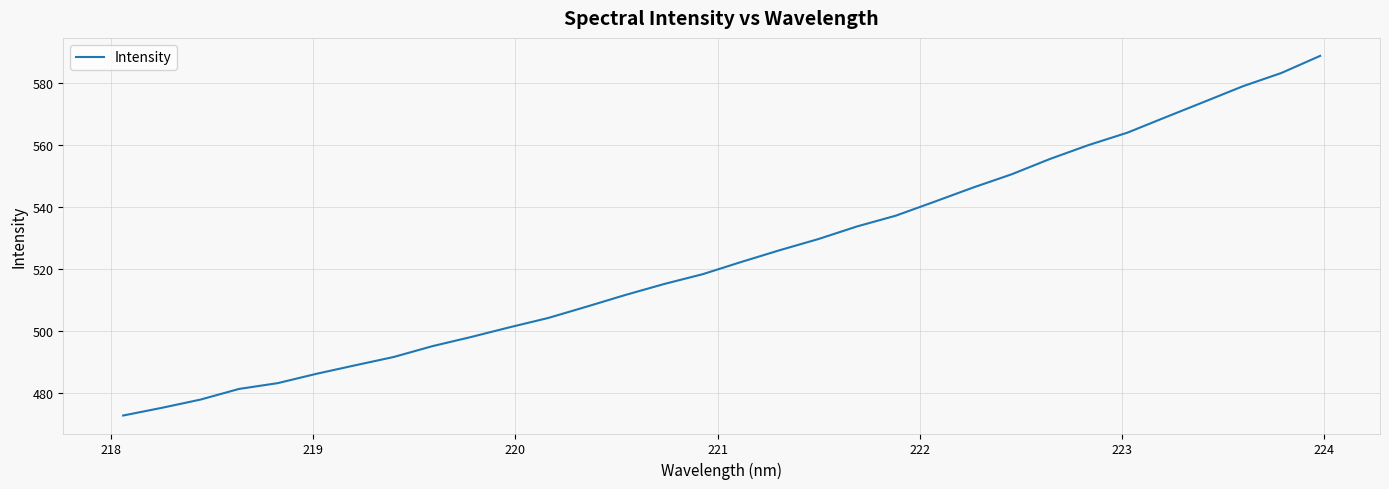

What is the difference between the maximum and minimum values?

116.1